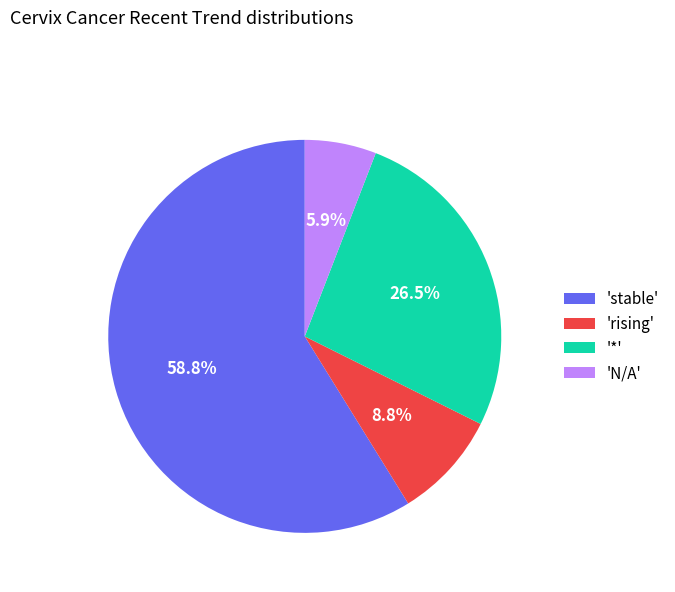

Which slice is the largest?

'stable'